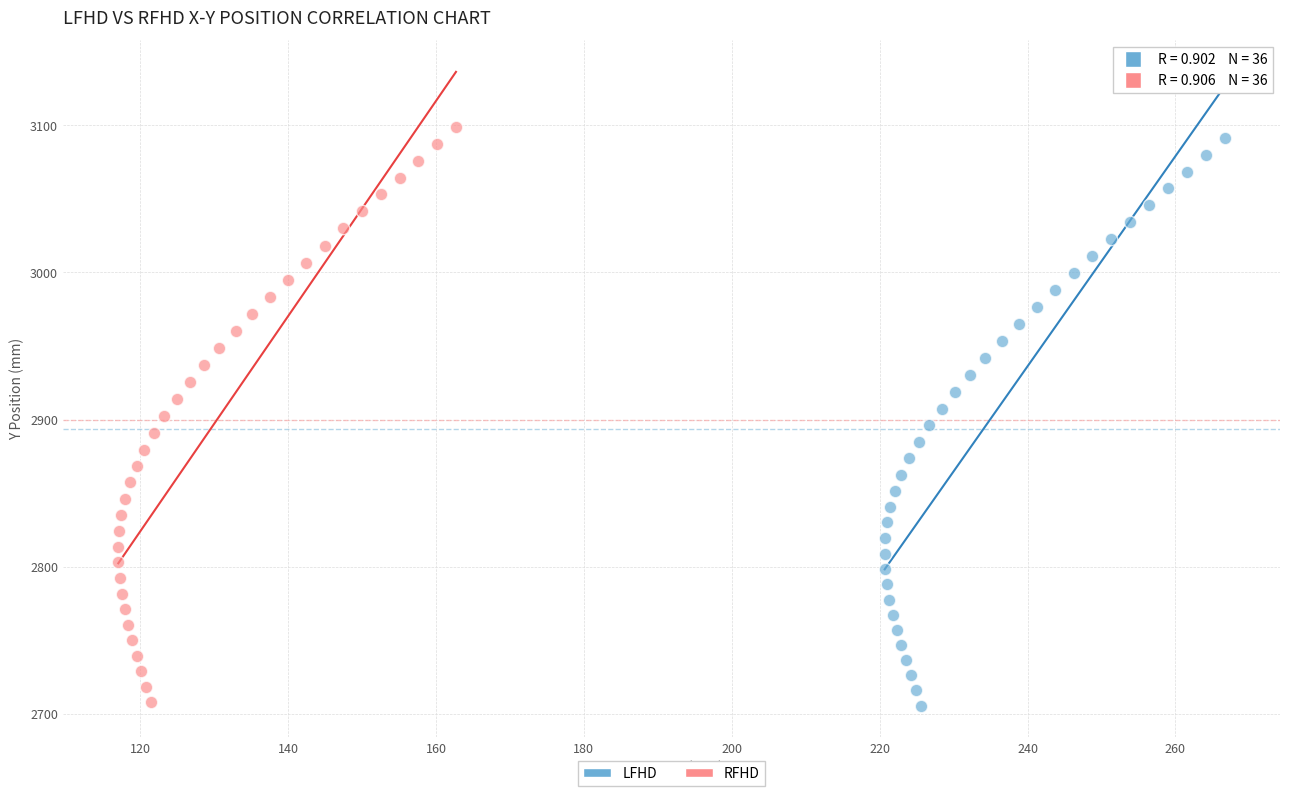

Which series has the largest Y range (max minus min)?

RFHD